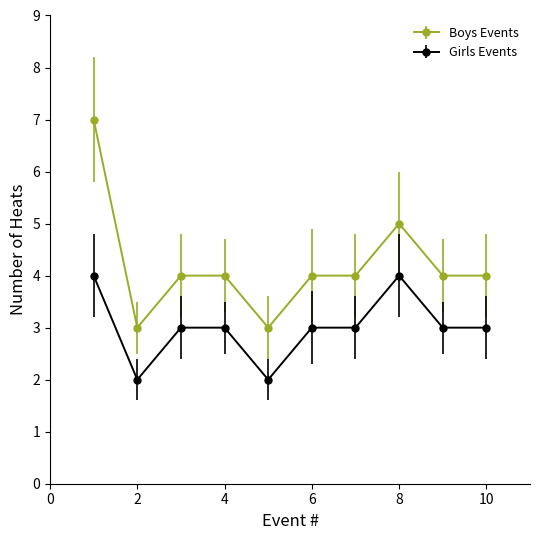

Which series has the largest total across all categories?

Boys Events